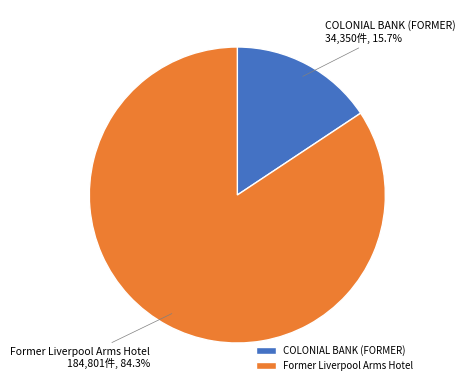

Do Former Liverpool Arms Hotel and COLONIAL BANK (FORMER) together represent more than half of the pie?

Yes